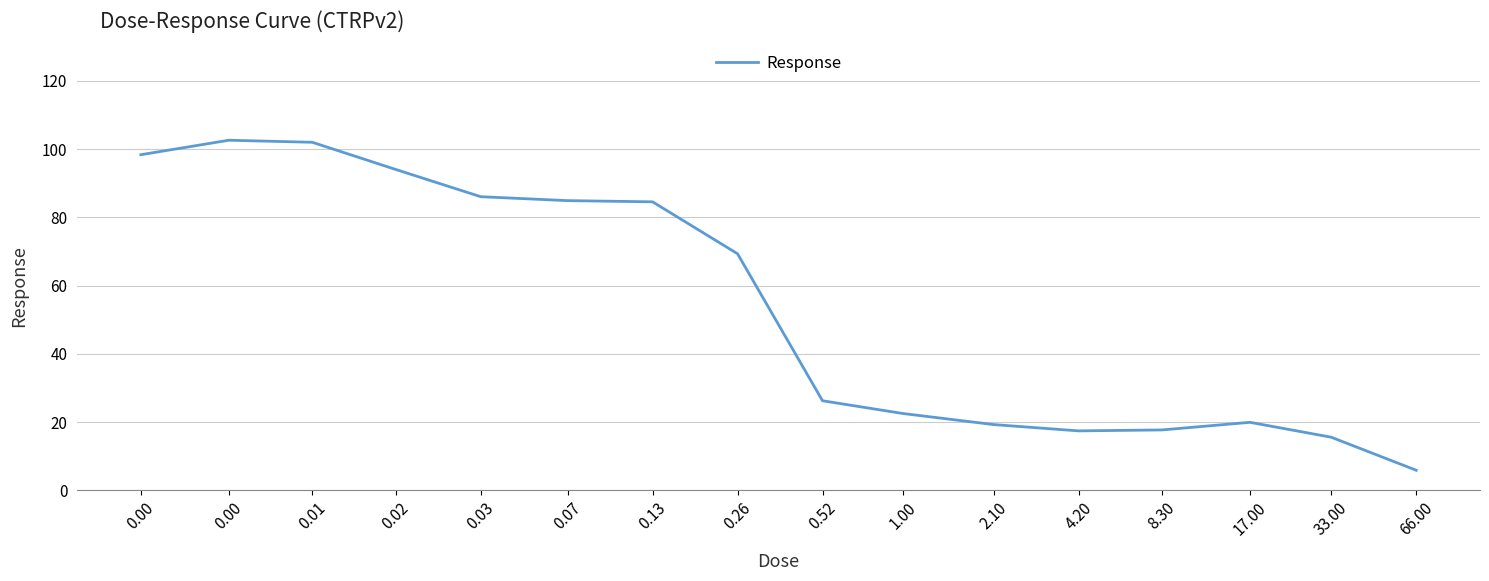

Does the chart have visible grid lines?

Yes